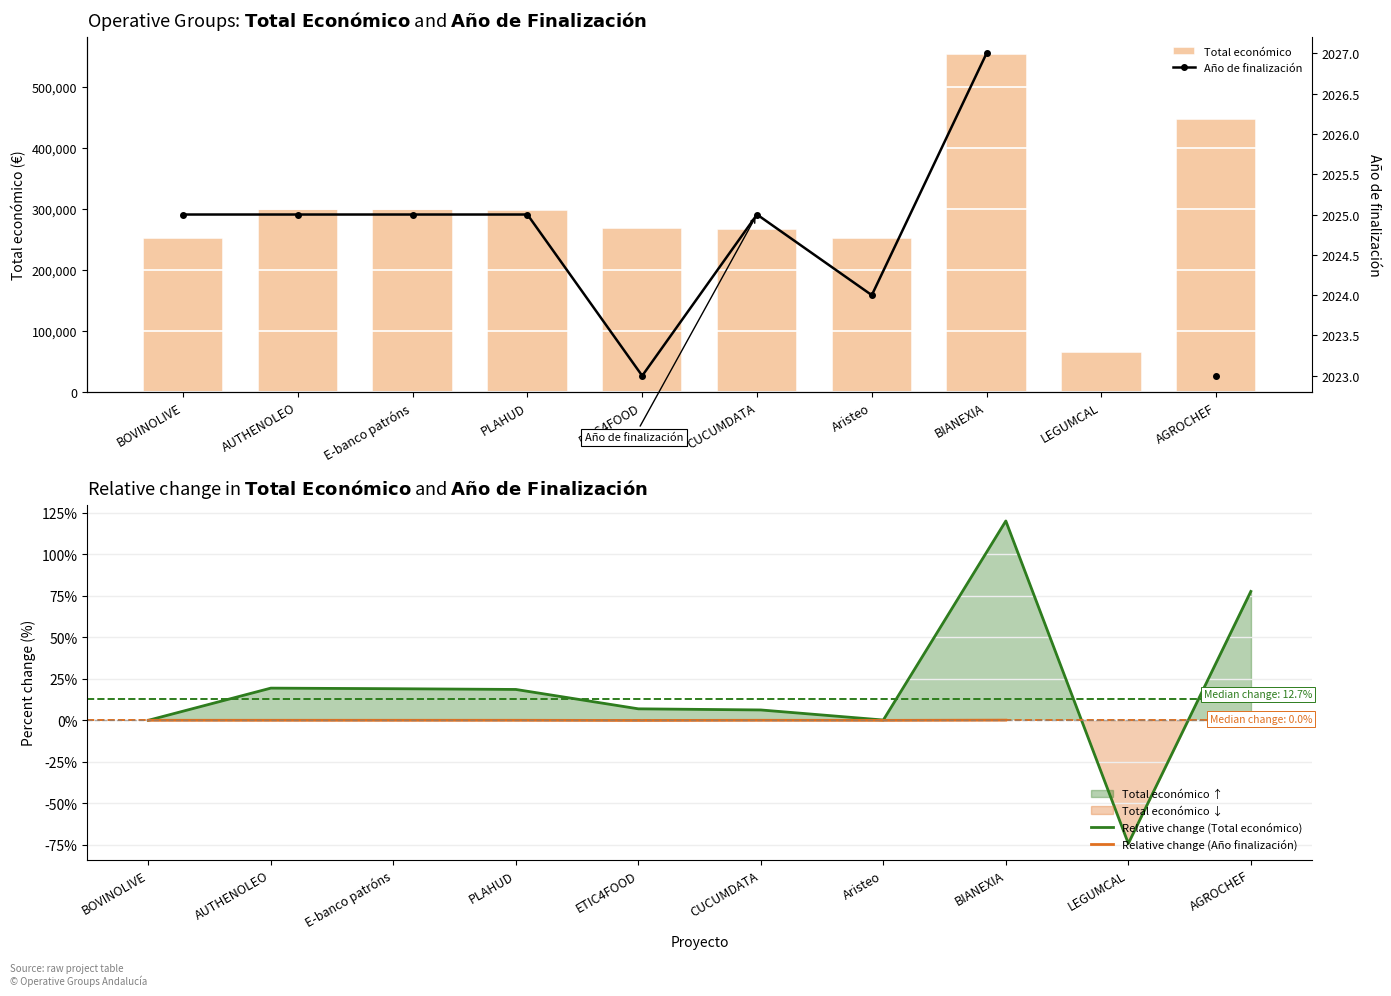

What is the label of the 8th bar from the left?

BIANEXIA